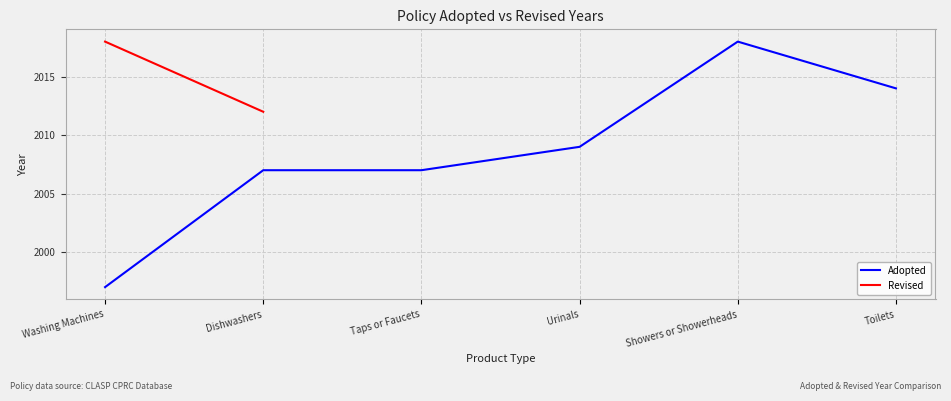

True or false: Adopted and Revised intersect in this chart.

False